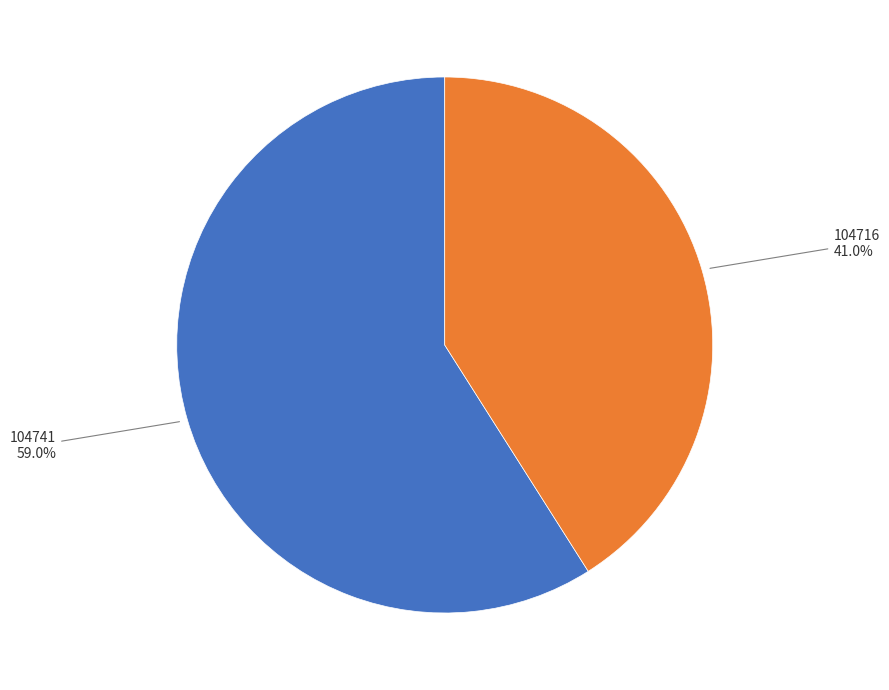

Does any single category account for the majority?

Yes